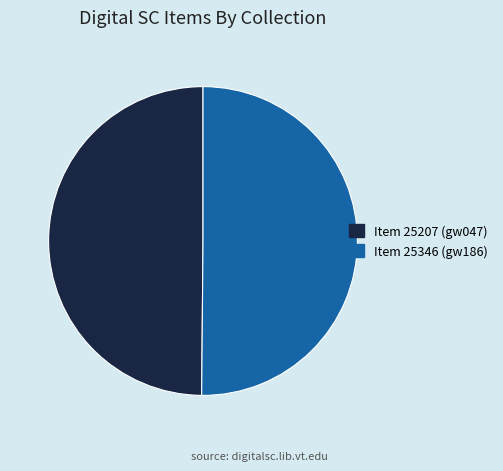

How many segments does this pie chart have?

2